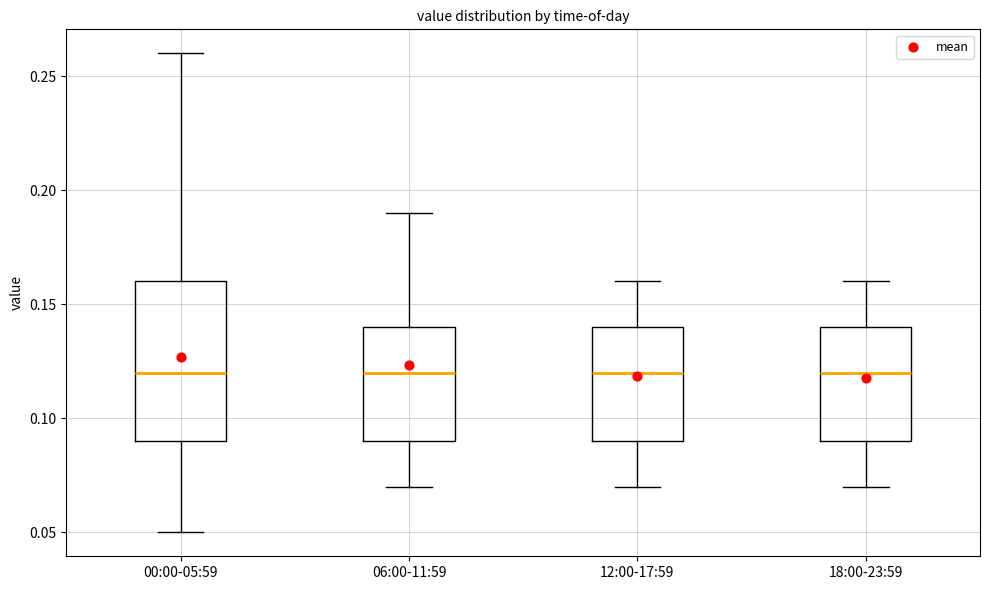

Reading left to right, read every box against the y-axis: the position of its median line, the range the box covers, and the ends of its whiskers. The values are not printed on the chart, so give them approximately, as read against the axis.

00:00-05:59: median 0.12, box 0.09 to 0.16, whiskers 0.05 to 0.26
06:00-11:59: median 0.12, box 0.09 to 0.14, whiskers 0.07 to 0.19
12:00-17:59: median 0.12, box 0.09 to 0.14, whiskers 0.07 to 0.16
18:00-23:59: median 0.12, box 0.09 to 0.14, whiskers 0.07 to 0.16